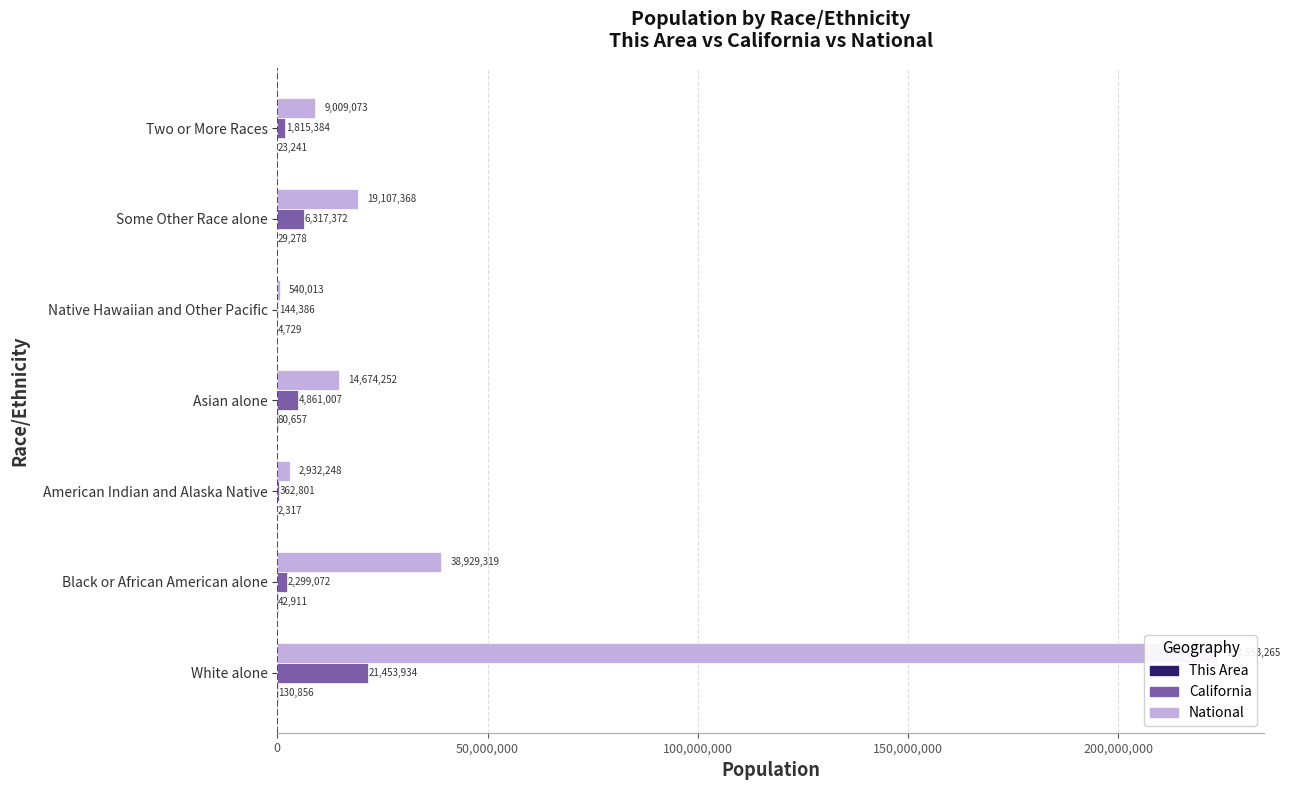

How many bars are there in total?

21